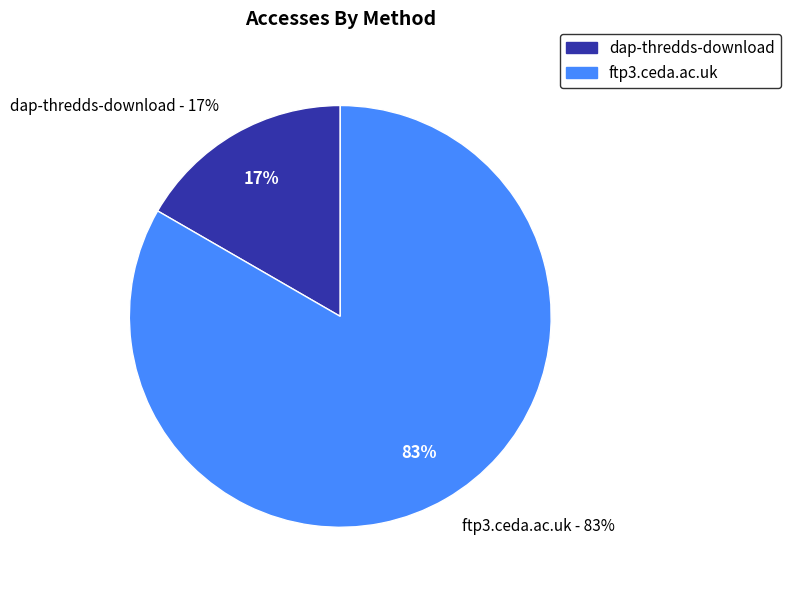

To the nearest percent, what is the average slice percentage?

50%